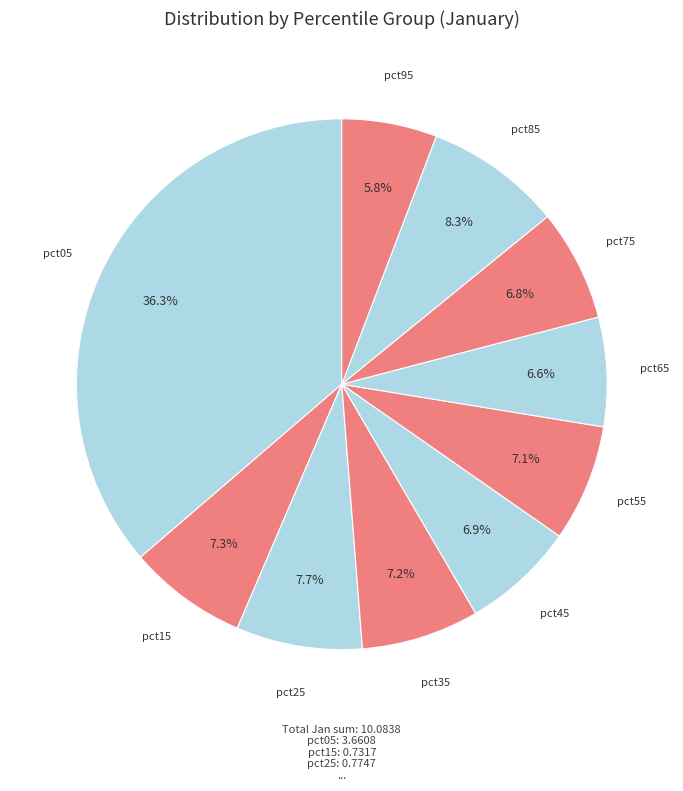

How many segments does this pie chart have?

10